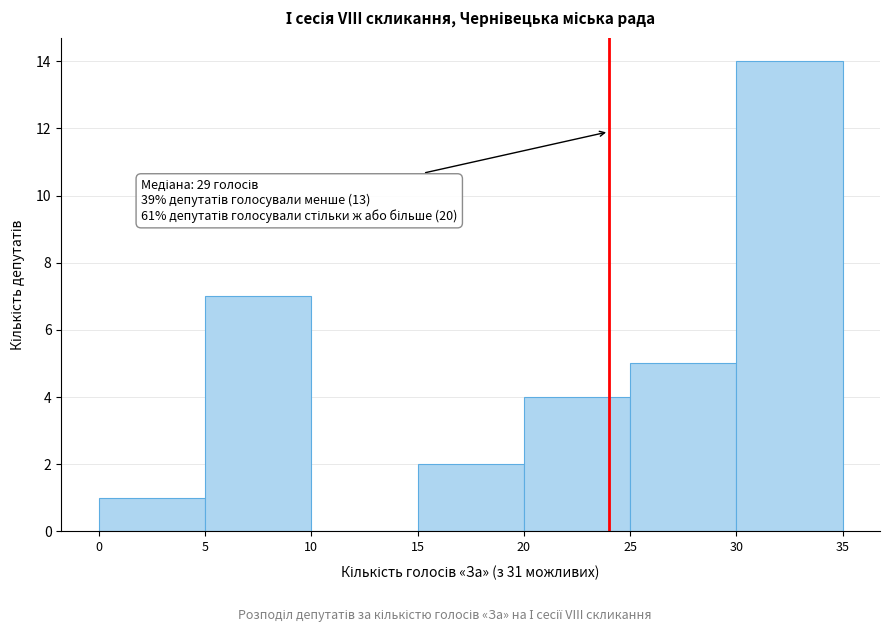

Which range on the x-axis has the tallest bar?

30 to 35